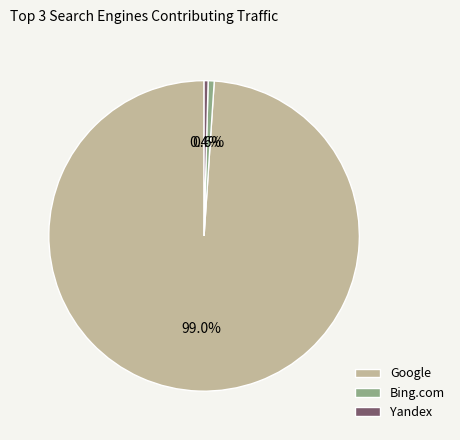

Do Bing.com and Yandex together represent more than half of the pie?

No